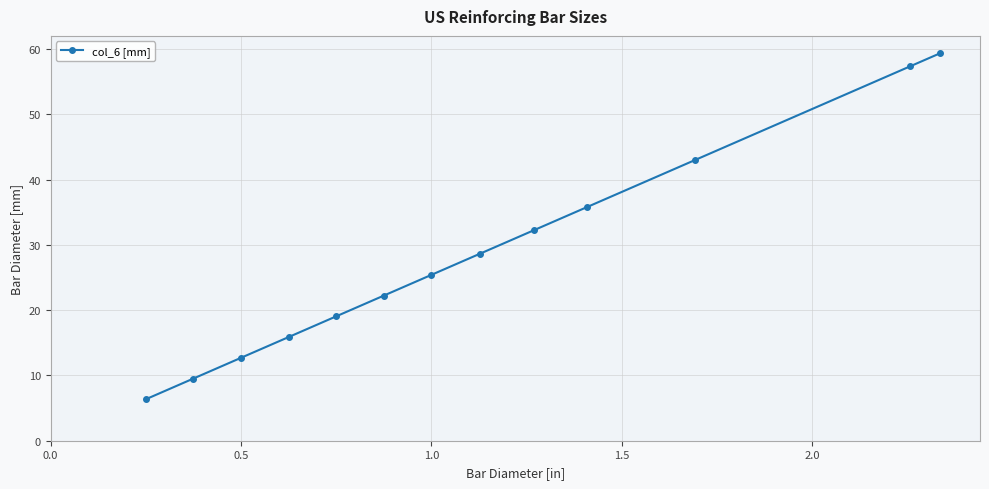

What is the greatest value displayed?

59.4